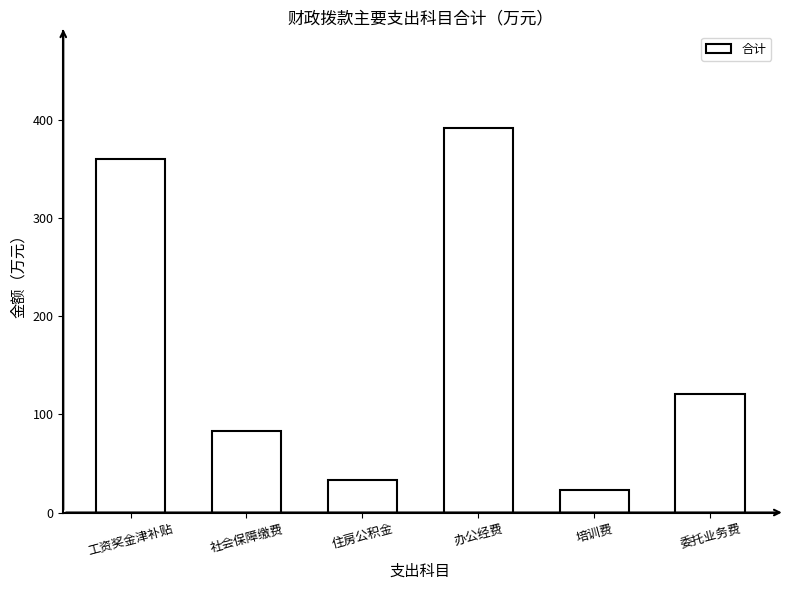

How many bars are there in total?

6